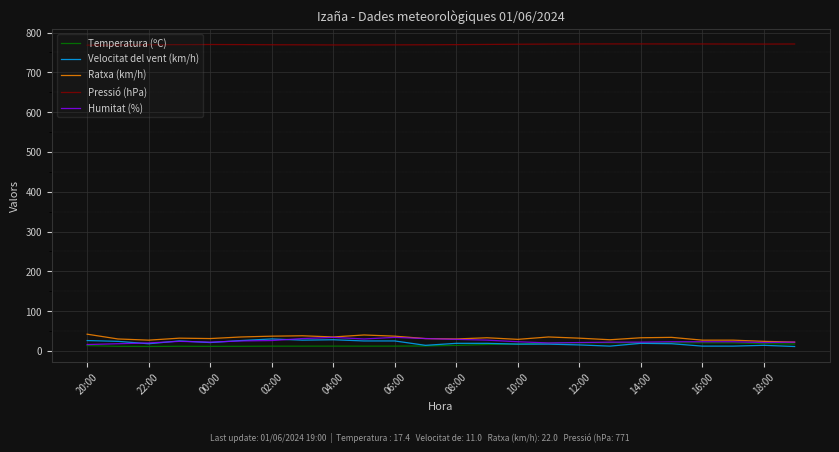

What is the highest value of the Humitat (%) series?

34.0